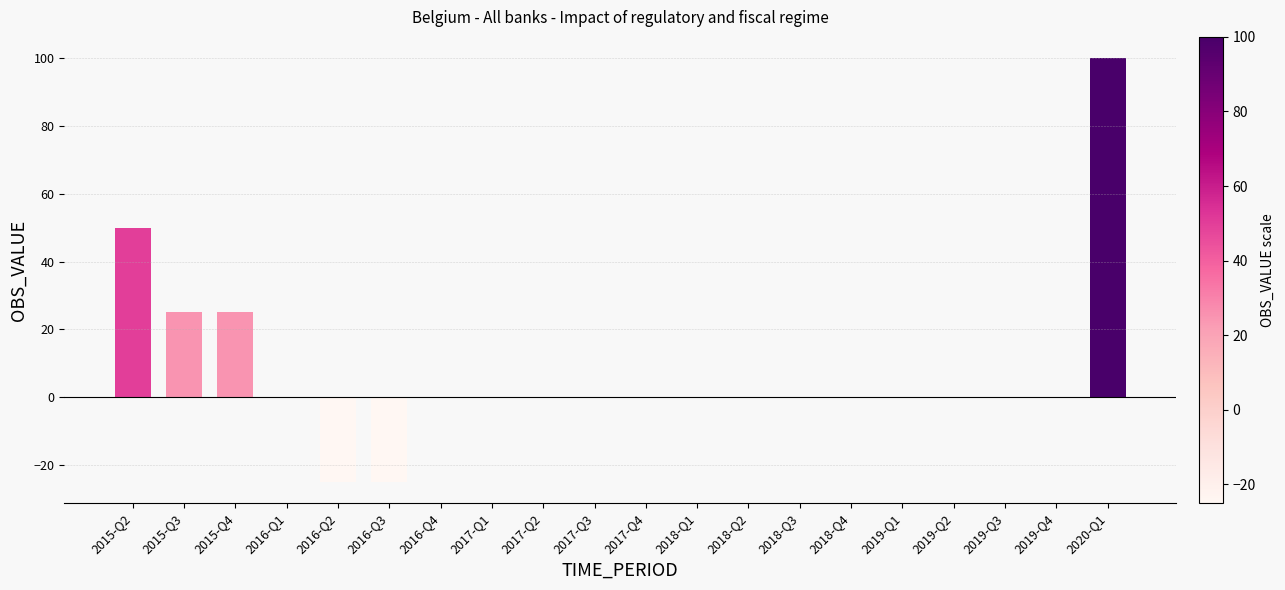

True or false: the data shows 0 at 2019-Q3.

True